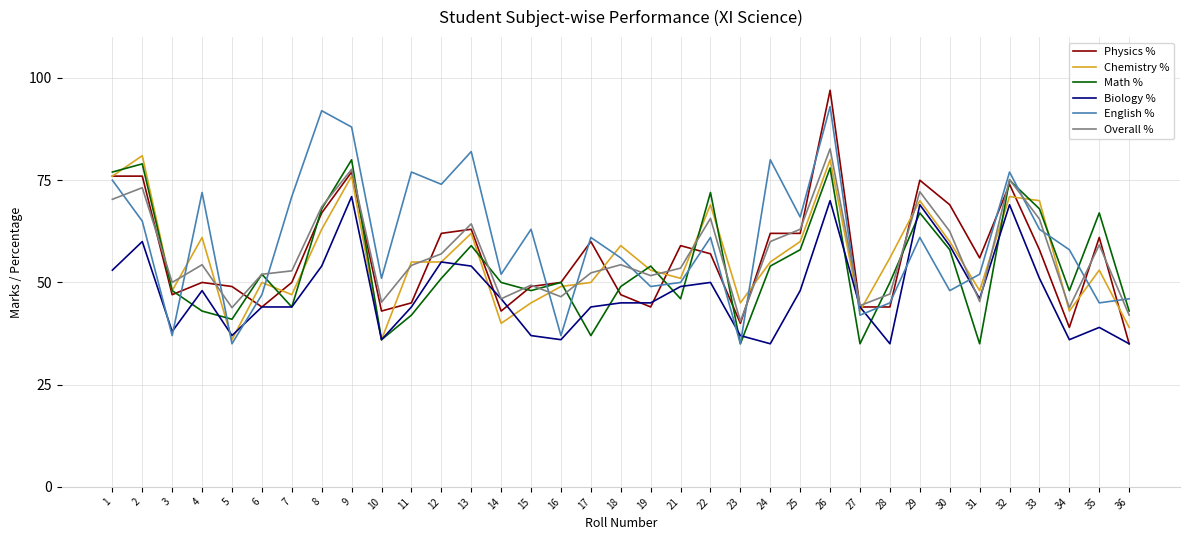

What is the total value across all series at 28?

277.2